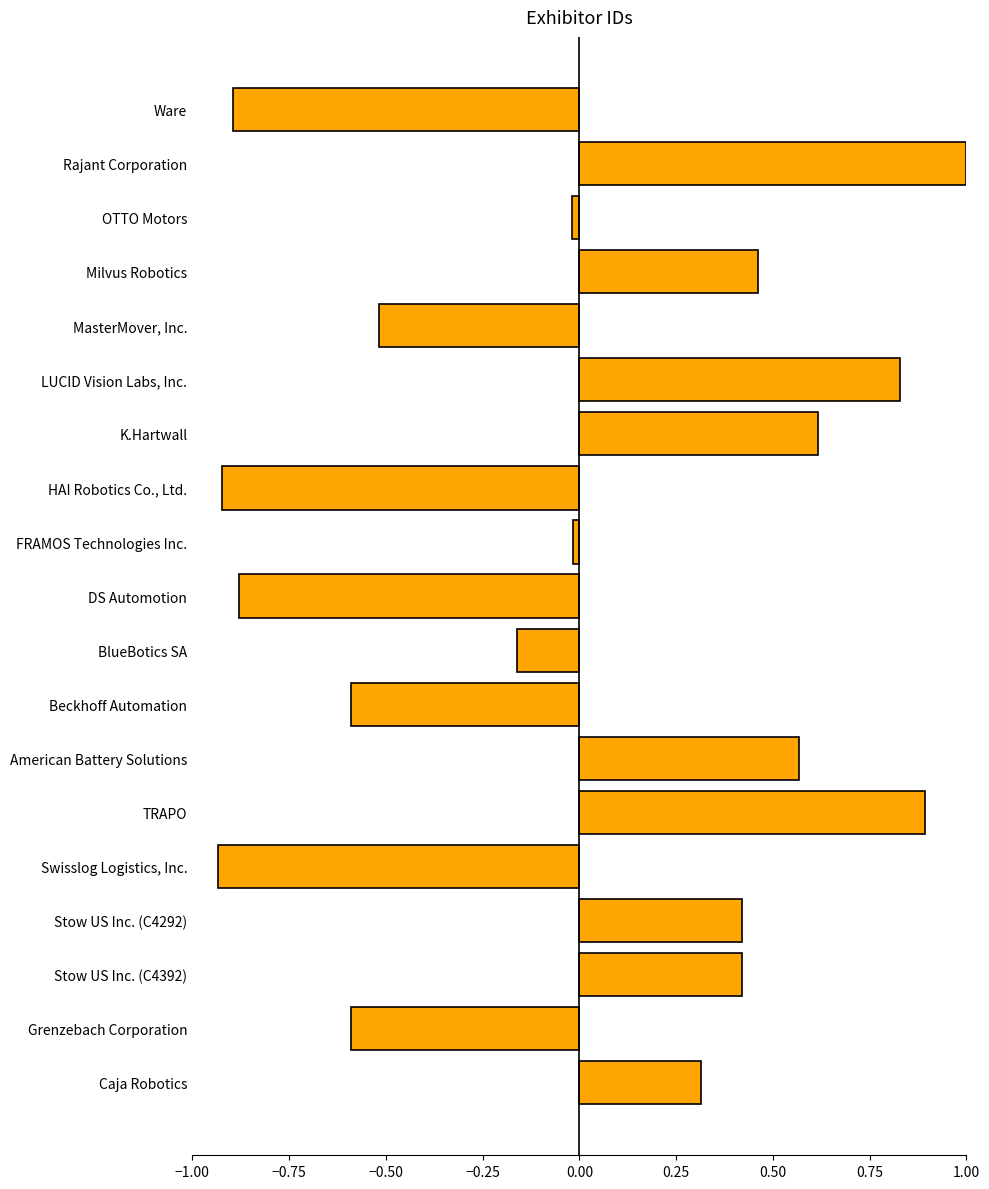

How many values are below zero?

10